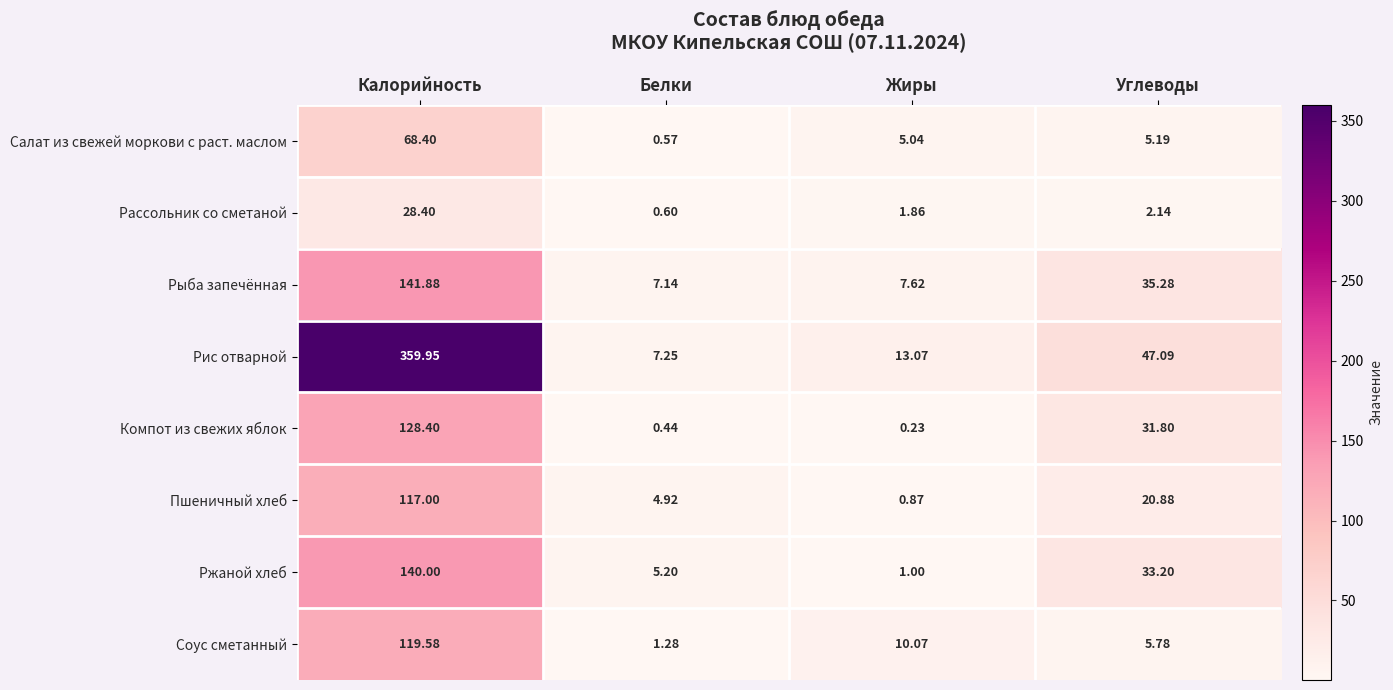

At which label does Рис отварной reach its minimum?

Белки